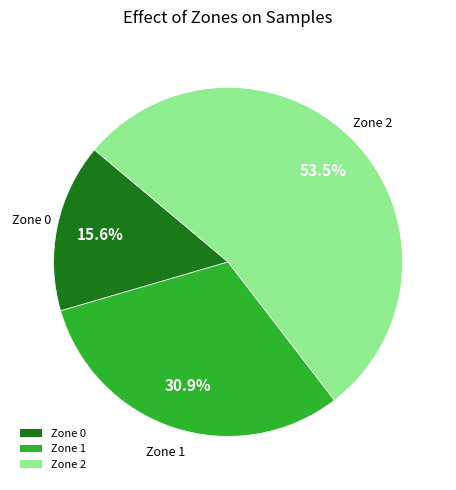

What is the majority slice?

Zone 2